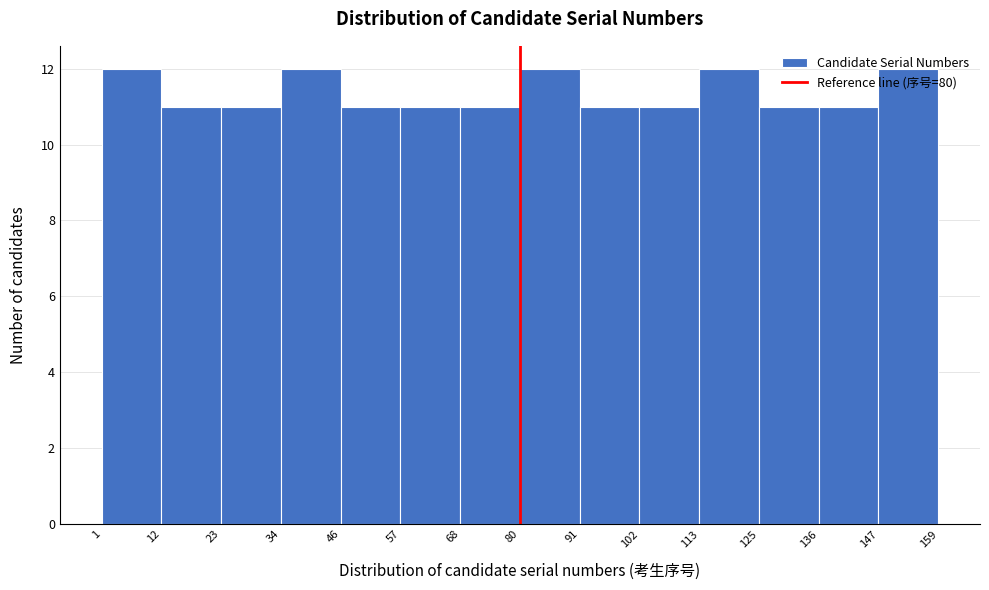

Reading left to right, transcribe this chart: for each bar, give the range it covers on the x-axis and its height. The values are not printed on the chart, so give them approximately, as read against the axis.

1 to 12: 12
12 to 23: 11
23 to 34: 11
34 to 46: 12
46 to 57: 11
57 to 68: 11
68 to 80: 11
80 to 91: 12
91 to 102: 11
102 to 113: 11
113 to 125: 12
125 to 136: 11
136 to 147: 11
147 to 159: 12